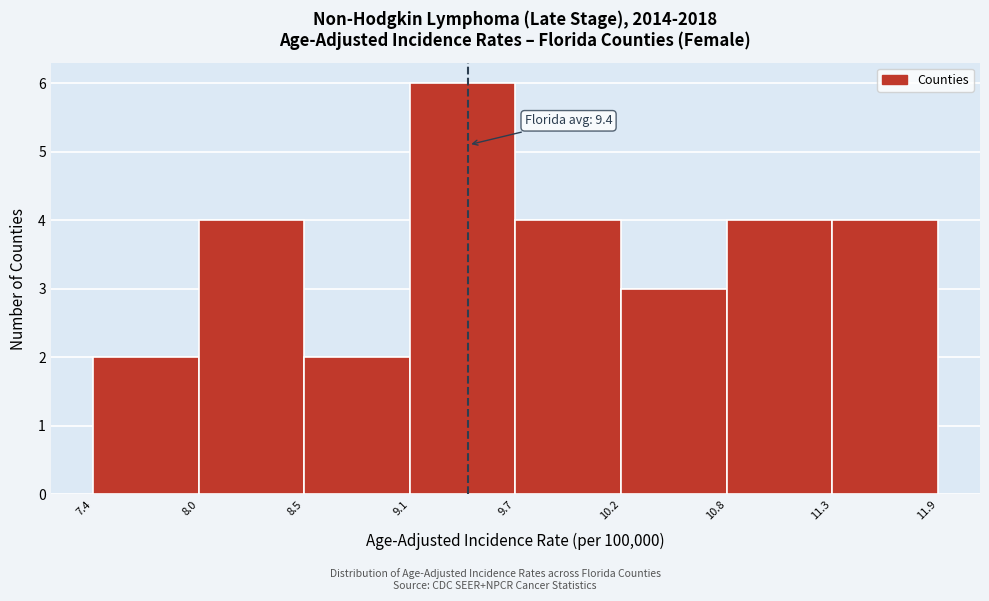

Reading left to right, transcribe all the data shown in this chart.

2	4	2	6	4	3	4	4